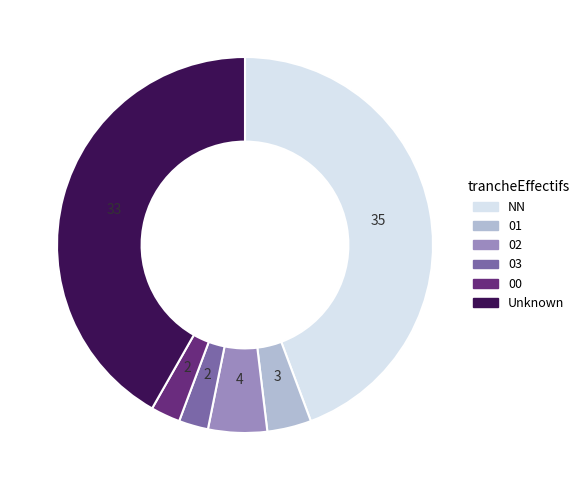

Is there any slice that represents more than half of the pie?

No